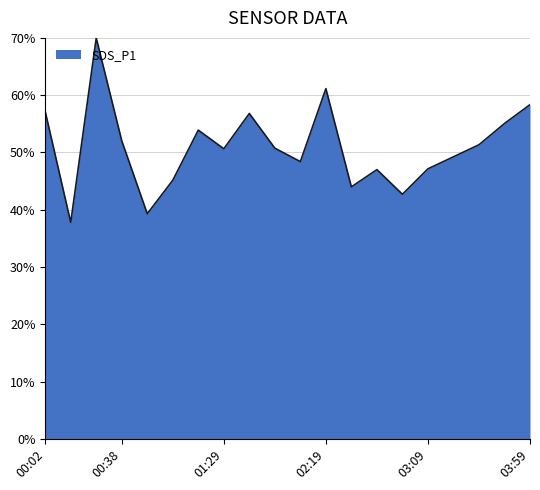

What is the label of the 5th point from the left?

00:51